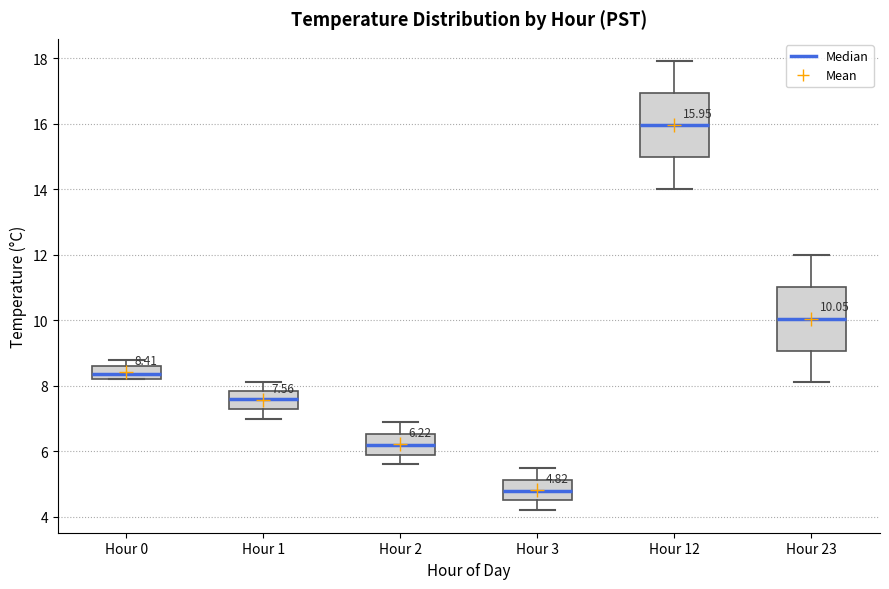

Which box's median line is the lowest?

Hour 3